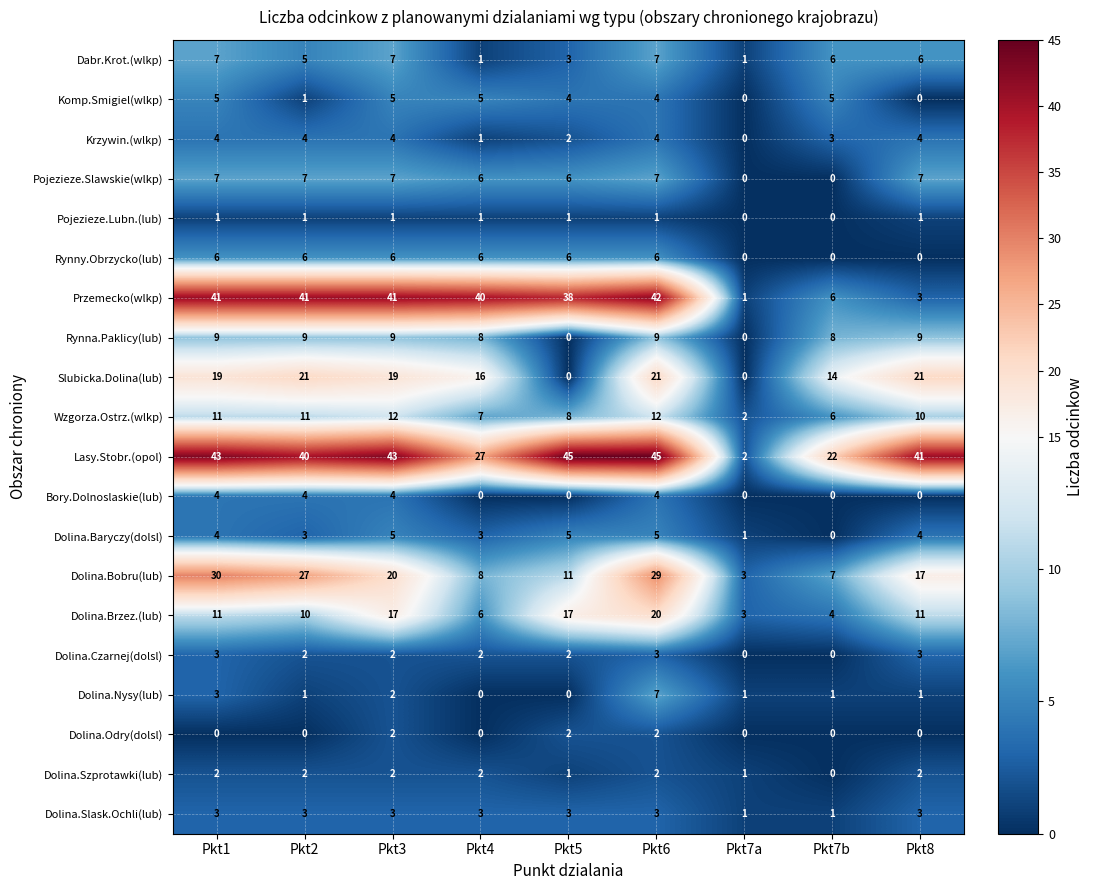

At which category is the sum across all series the highest?

Pkt6